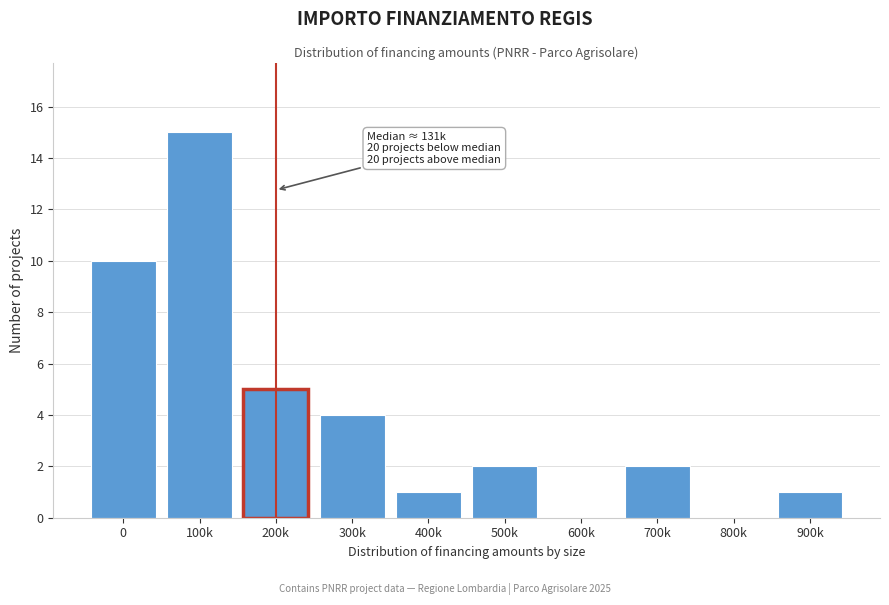

Reading left to right, extract all data points from this chart.

0=10	100k=15	200k=5	300k=4	400k=1	500k=2	600k=0	700k=2	800k=0	900k=1